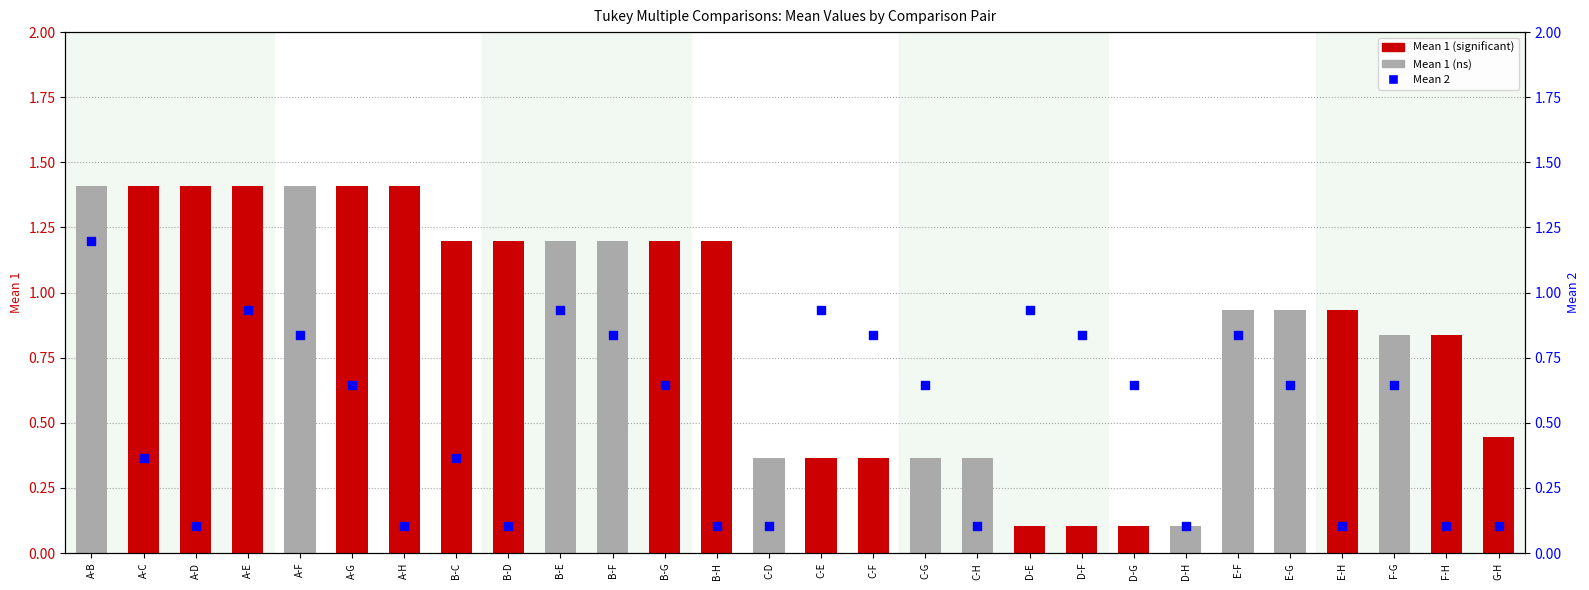

At how many categories does at least one series exceed 1?

13